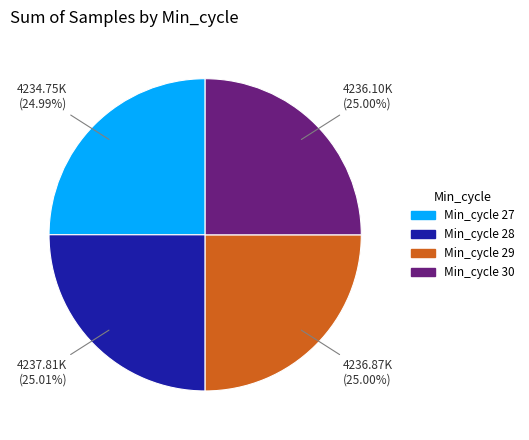

Is there a majority slice in this chart?

No